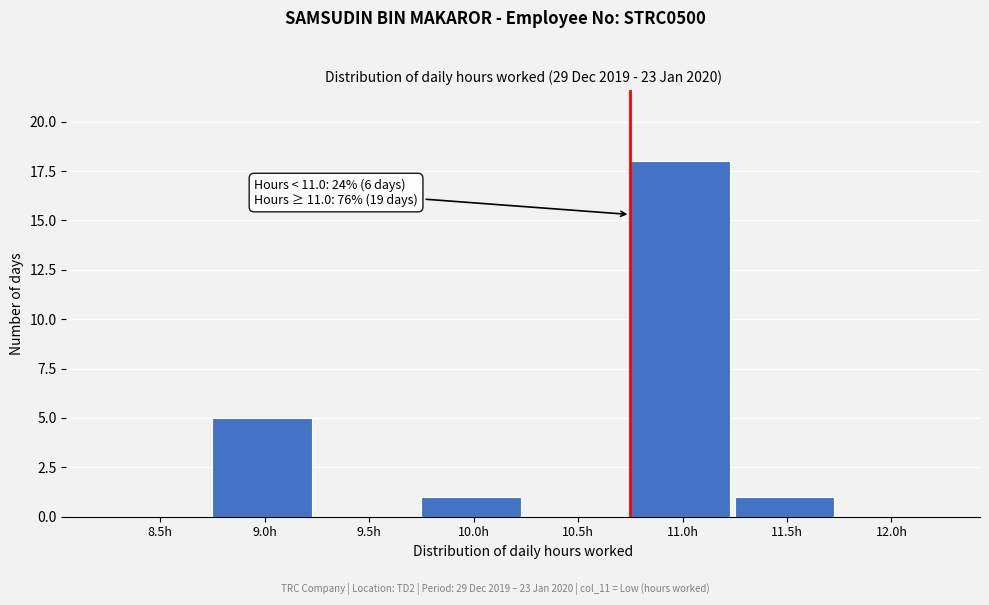

Reading right to left, extract all data points from this chart.

12.0h=0	11.5h=1	11.0h=18	10.5h=0	10.0h=1	9.5h=0	9.0h=5	8.5h=0